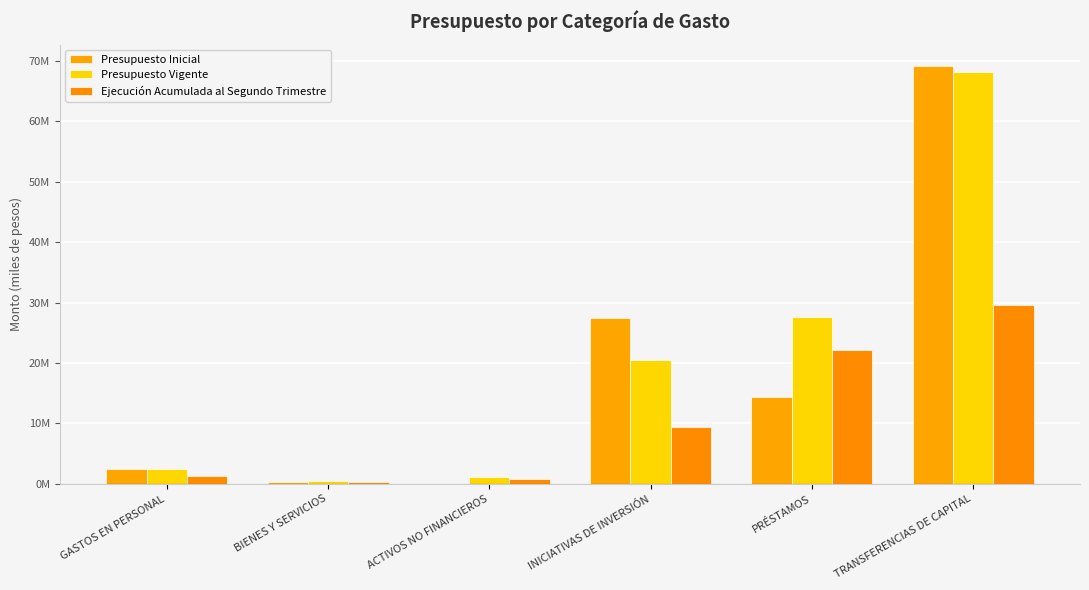

True or false: Presupuesto Inicial has a value of 14299452 at PRÉSTAMOS.

True